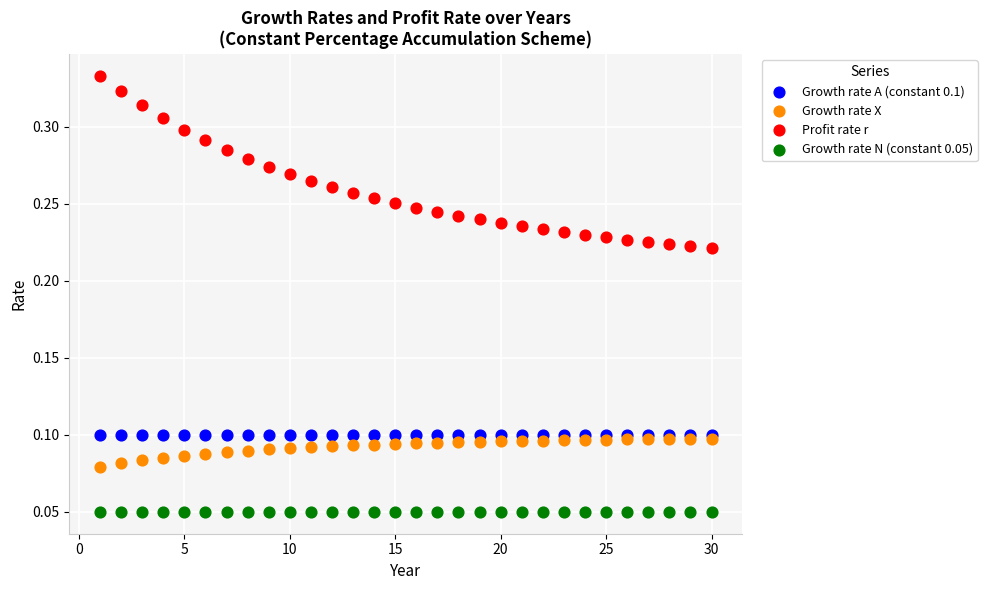

What are all the series names shown in the legend?

Growth rate A (constant 0.1), Growth rate X, Profit rate r, Growth rate N (constant 0.05)